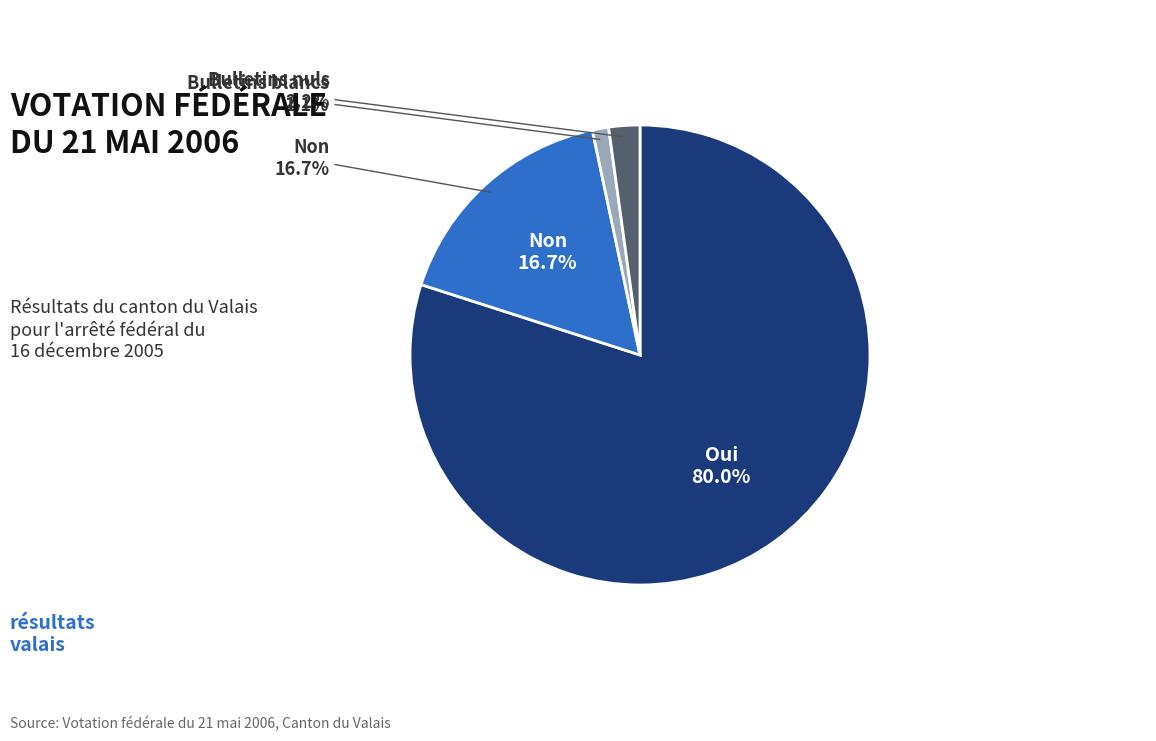

Count the number of slices in the pie.

4